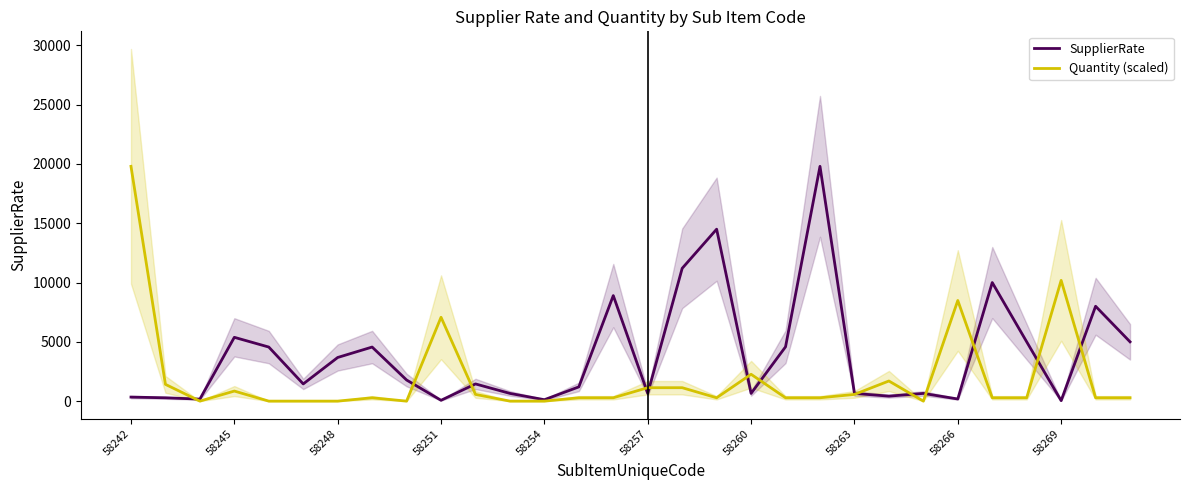

The value of Quantity (scaled) at 58260 is 2262.9. True or false?

True